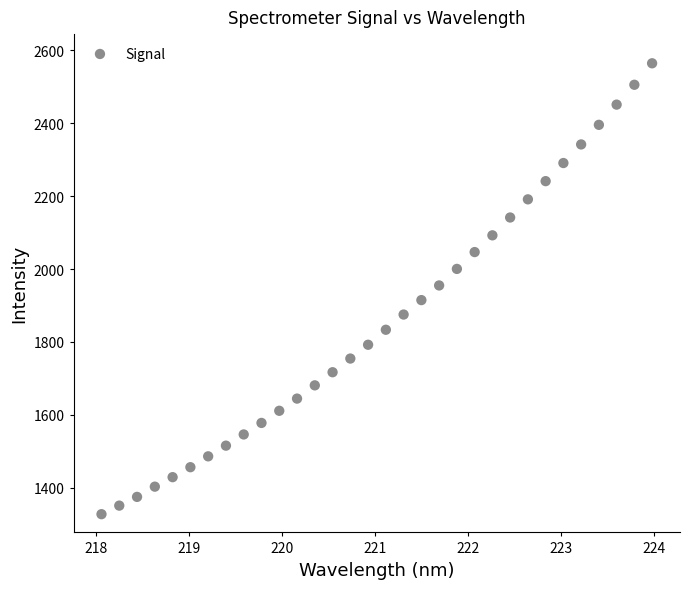

What is the range of Y values (max minus min)?

1236.3